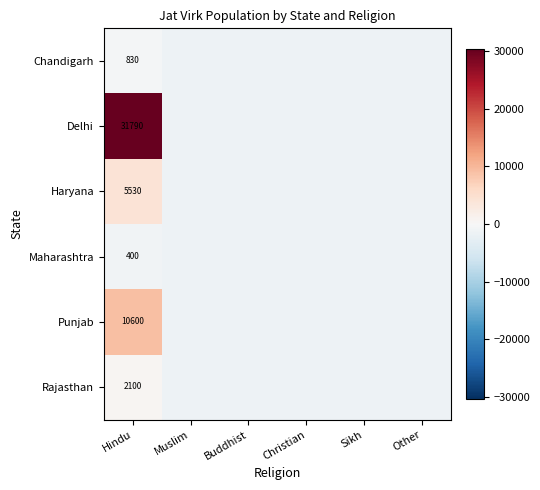

How many distinct data groups are displayed?

6